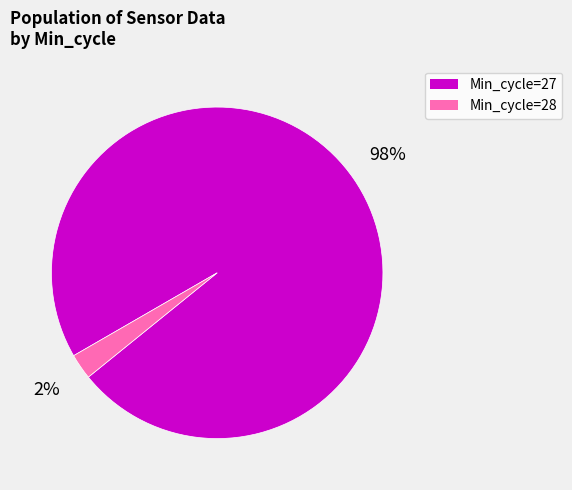

Is Min_cycle=27 the majority of the pie?

Yes